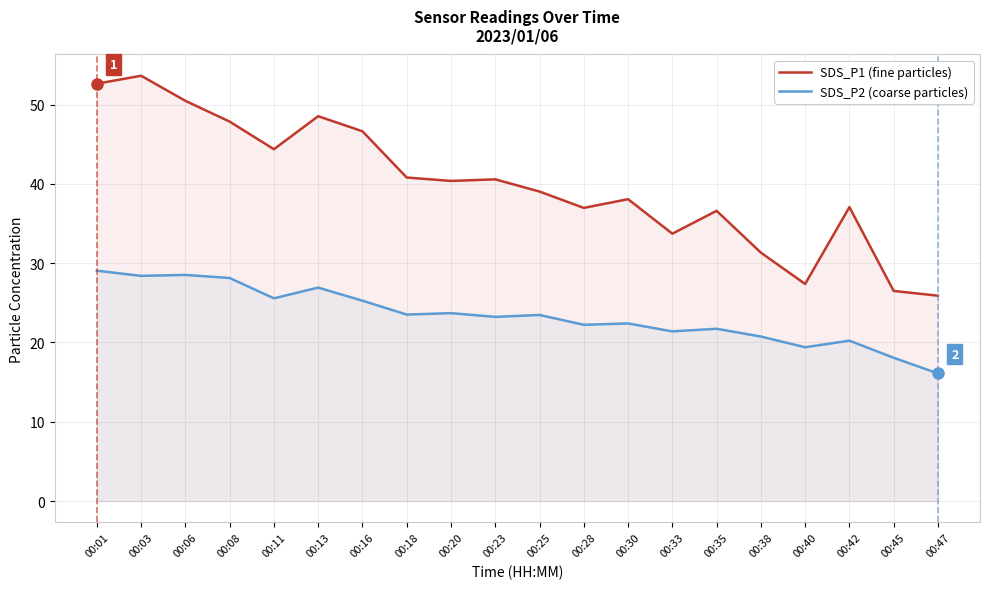

What is the total value across all series at 00:13?

75.5